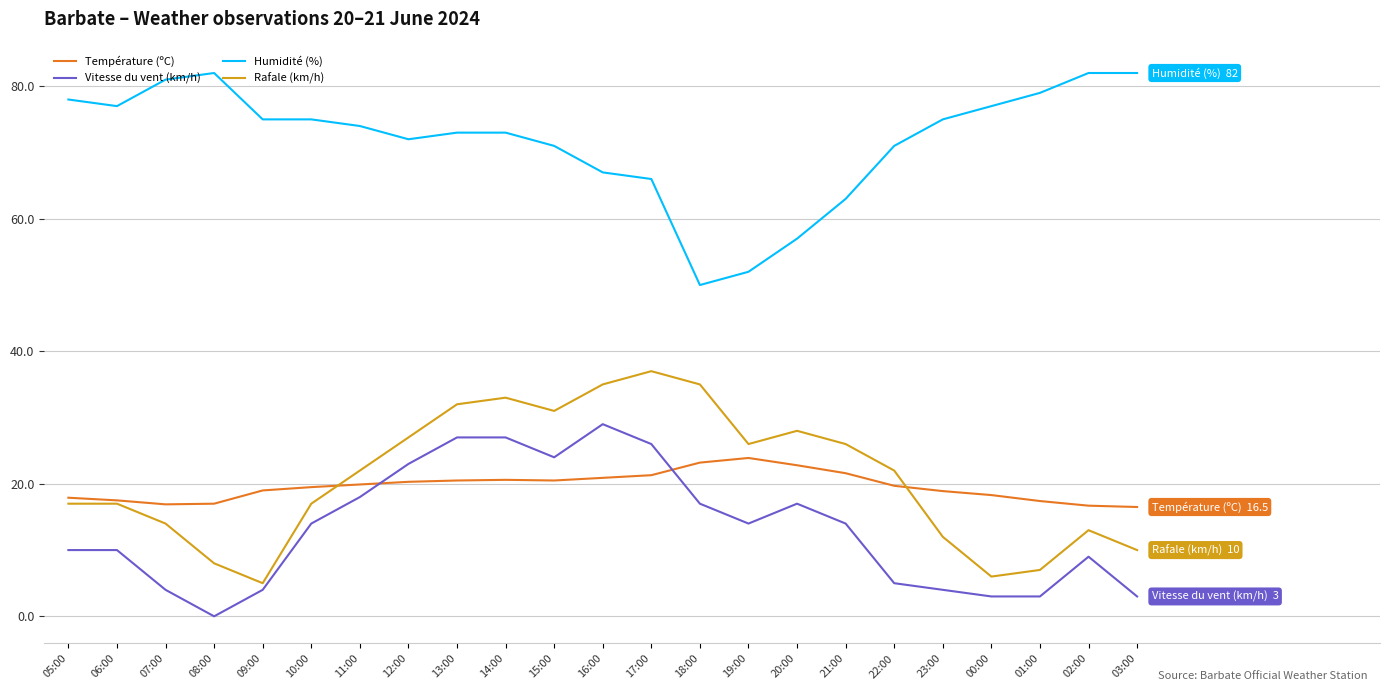

Between 14:00 and 01:00, which series saw the biggest shift?

Rafale (km/h)